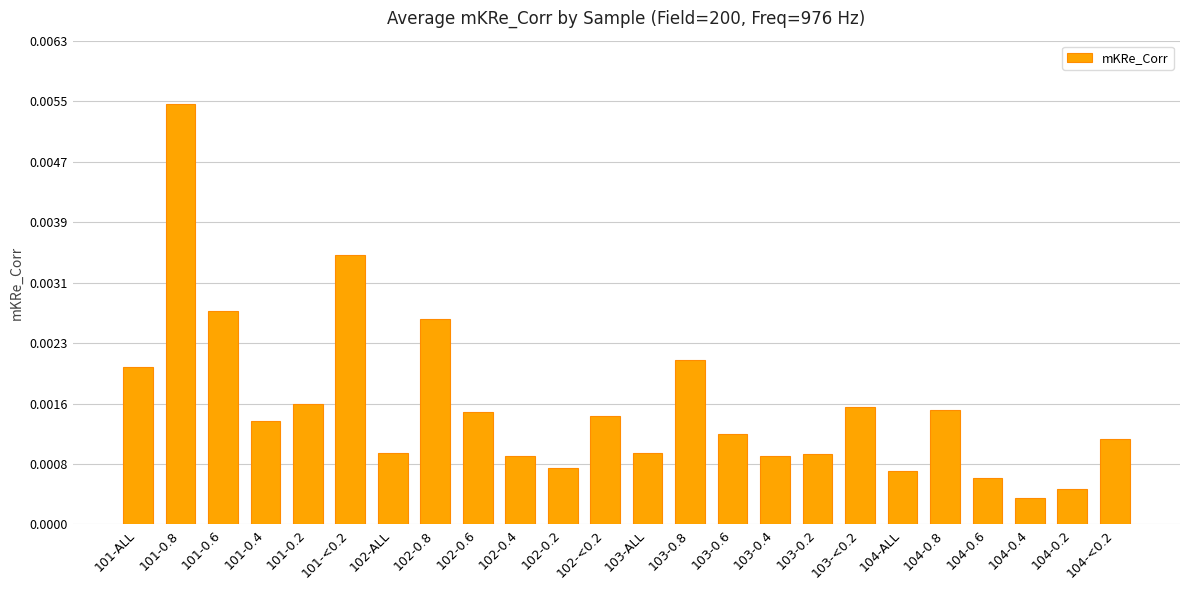

Which category has the lowest value across all series?

104-0.4